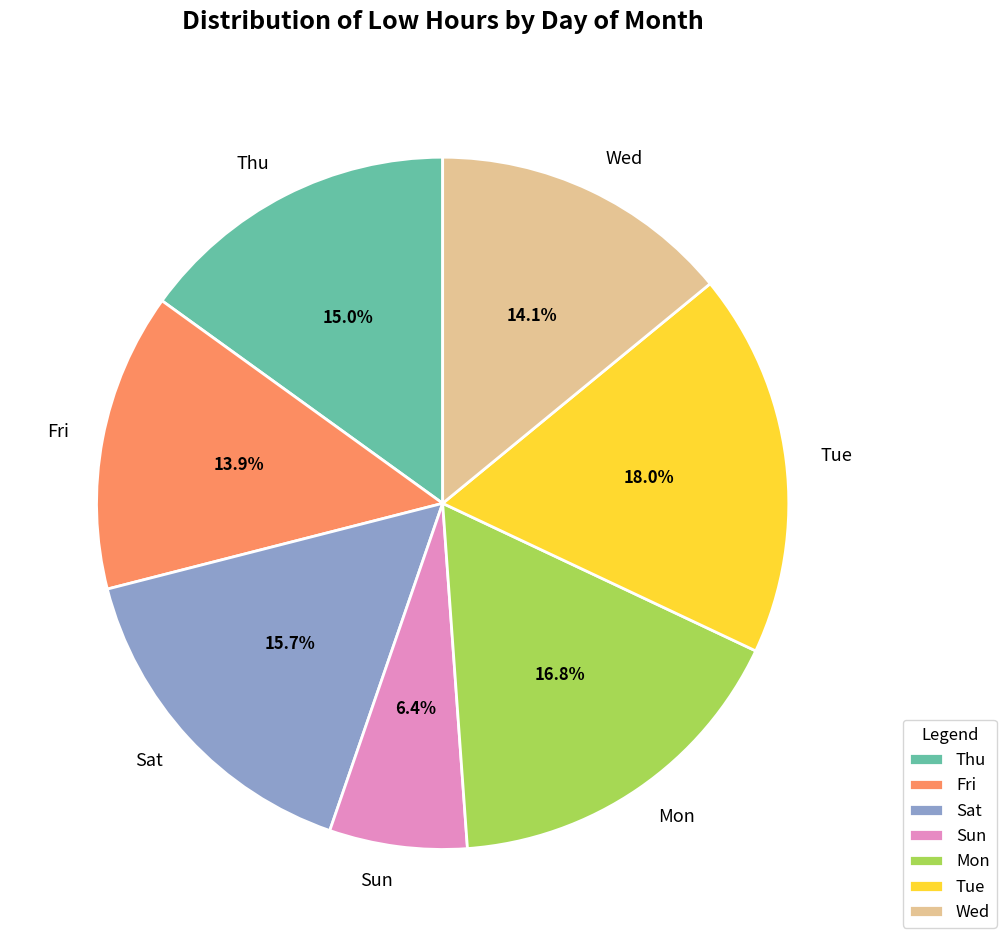

Does Fri account for over 50% of the chart?

No